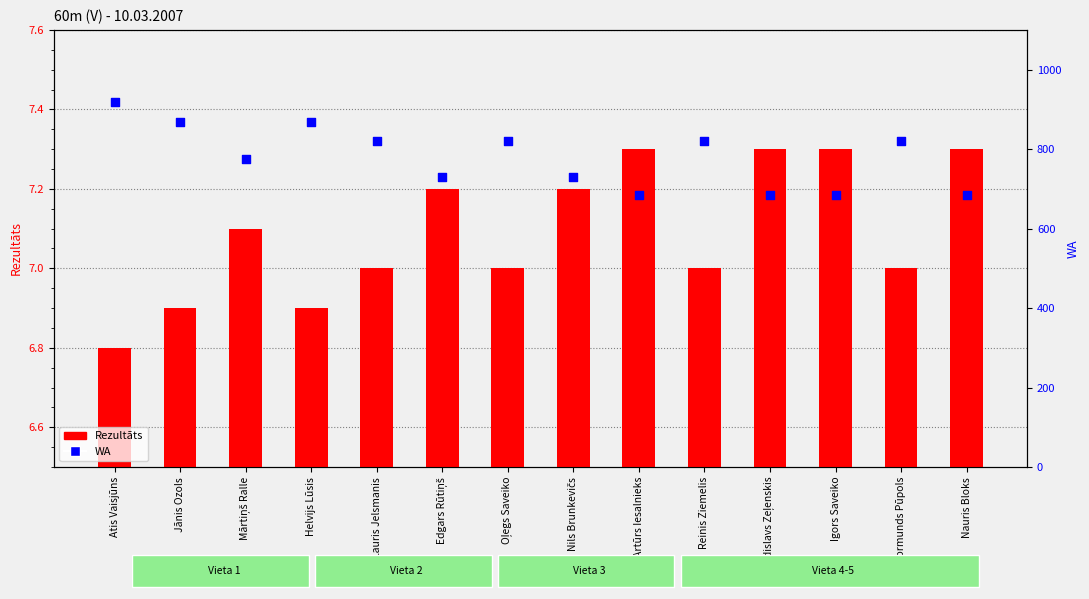

Which series has the largest Y range (max minus min)?

WA